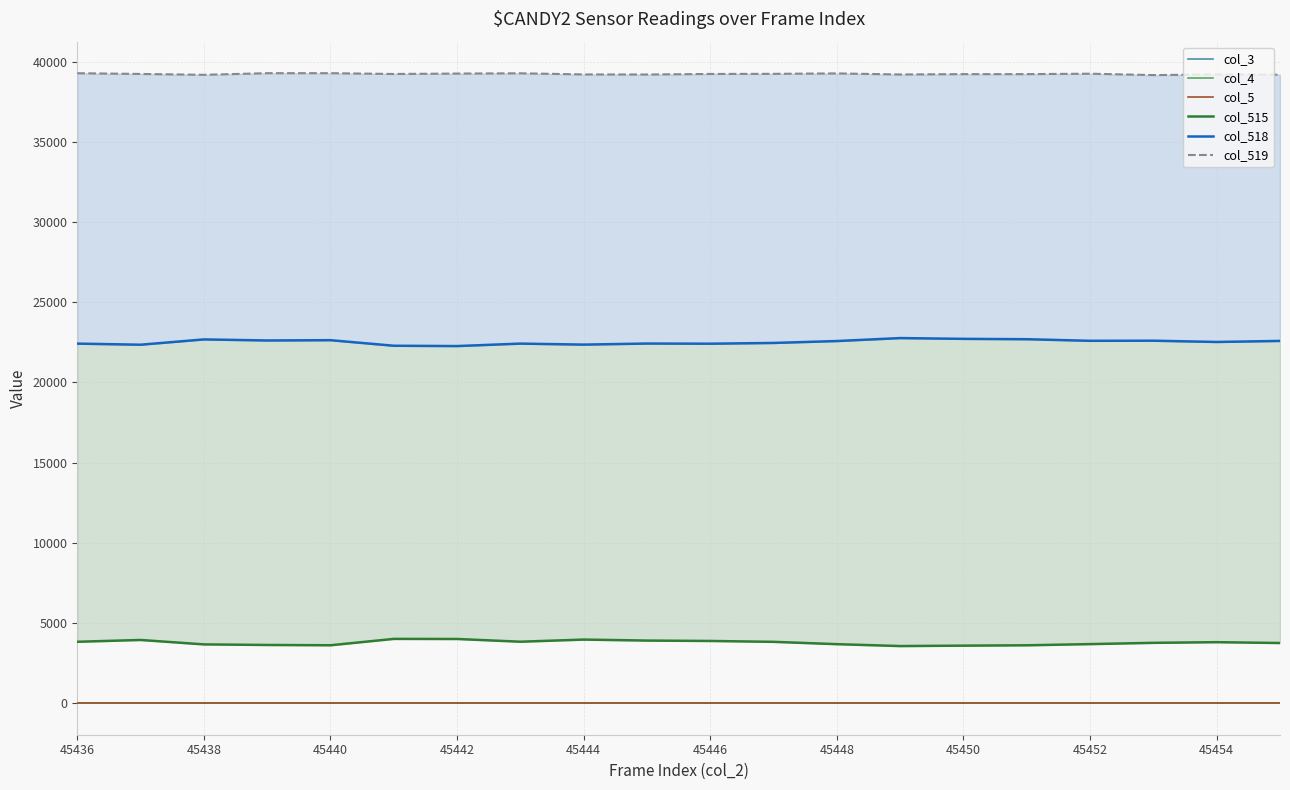

Reading right to left, list all the values displayed in this chart.

col_3: 0	0	0	0	0	0	0	0	0	0	0	0	0	0	0	0	0	0	0	0
col_4: 0	0	0	0	0	0	0	0	0	0	0	0	0	0	0	0	0	0	0	0
col_5: 0	0	0	0	0	0	0	0	0	0	0	0	0	0	0	0	0	0	0	0
col_515: 3754	3806	3765	3686	3612	3590	3564	3682	3827	3882	3906	3968	3835	4005	4011	3614	3632	3668	3944	3831
col_518: 22590	22525	22604	22597	22697	22719	22767	22583	22464	22417	22427	22360	22423	22269	22289	22636	22618	22684	22354	22422
col_519: 39191	39204	39166	39252	39226	39226	39204	39270	39244	39236	39202	39207	39277	39261	39235	39285	39285	39183	39237	39282